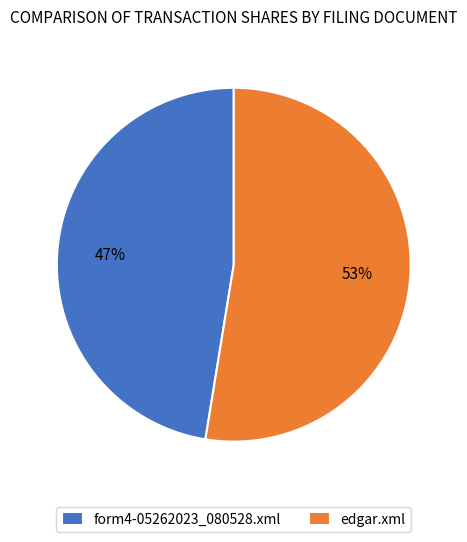

The form4-05262023_080528.xml slice represents 58% of the pie. True or false?

False